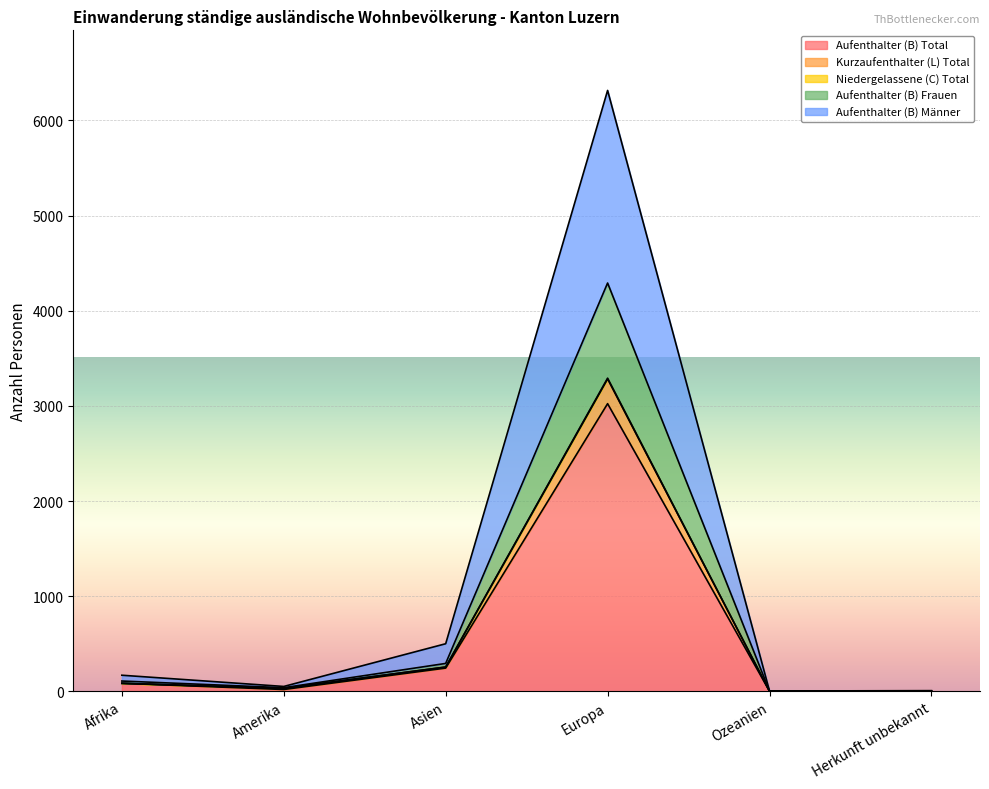

How many interior local valleys does the Kurzaufenthalter (L) Total series have?

2